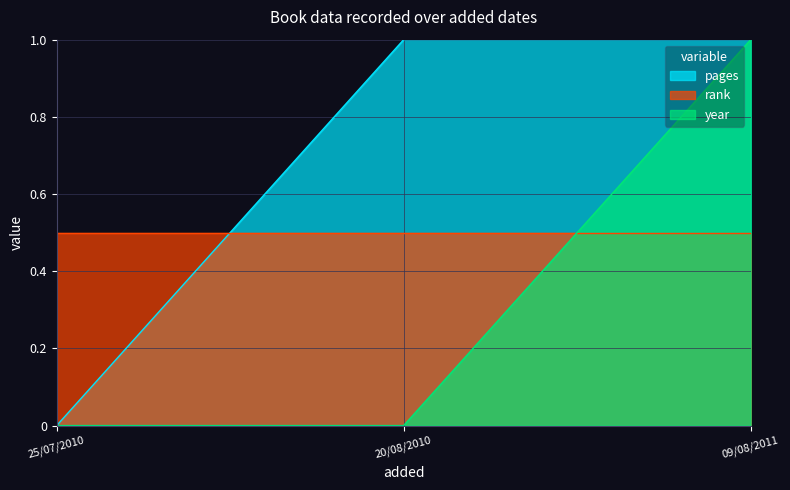

What is the total value across all series at 20/08/2010?

1.5